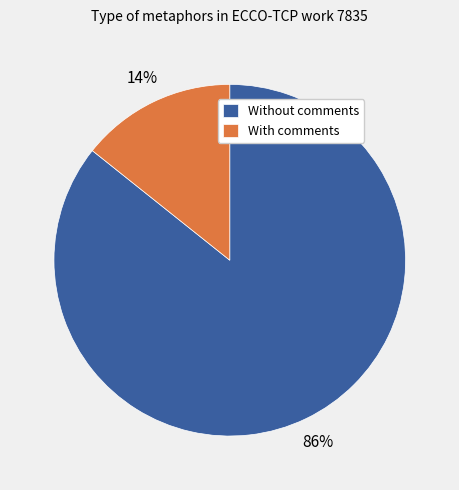

To the nearest percent, what is the combined percentage of Without comments and With comments?

100%